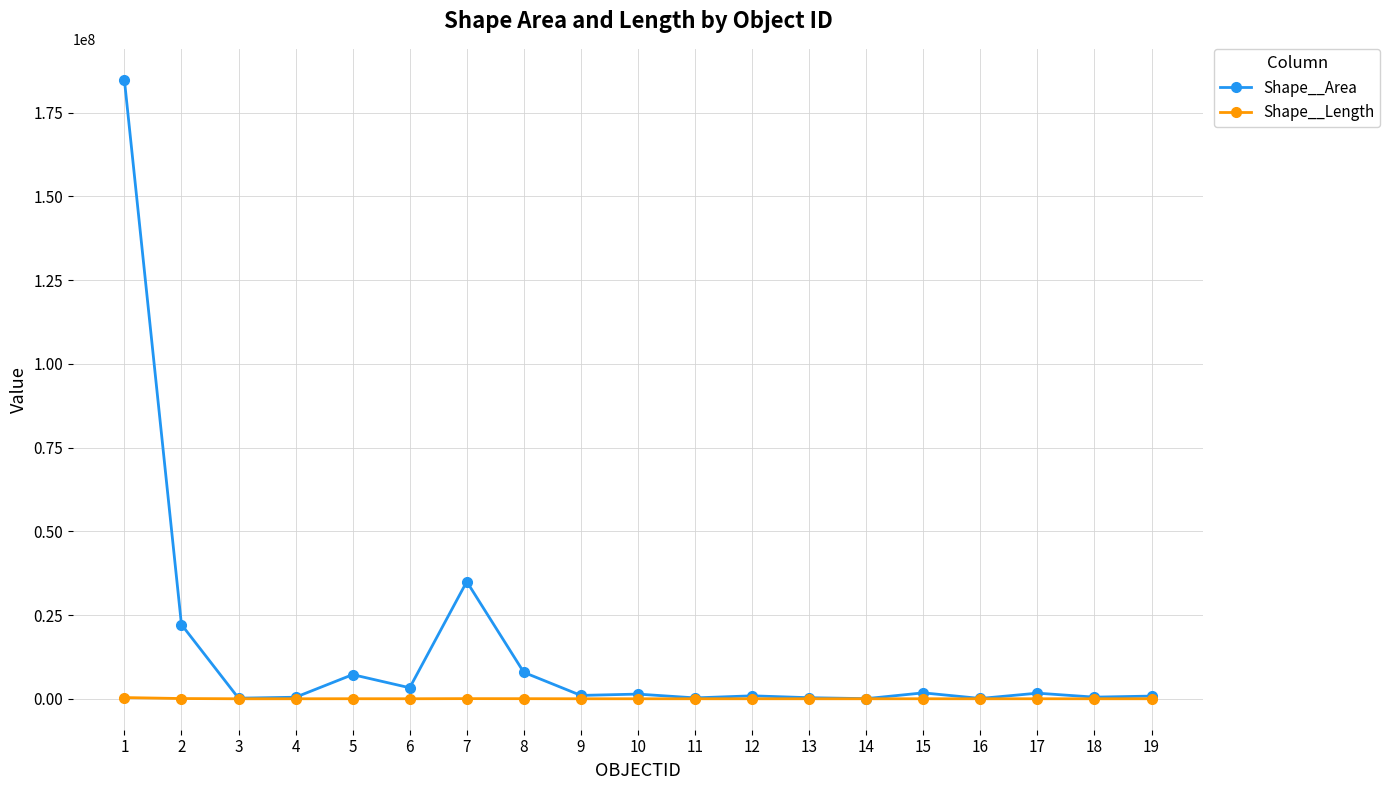

True or false: Shape__Length has more than 0 points higher than both neighbors.

True